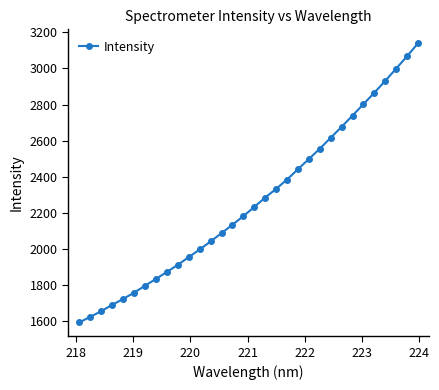

What is the difference between the maximum and minimum values?

1545.5